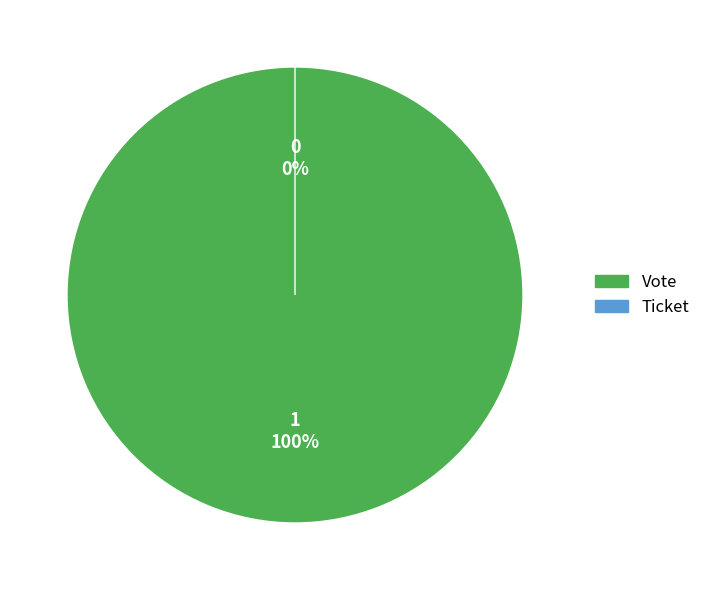

Between Ticket and Vote, which is larger?

Vote